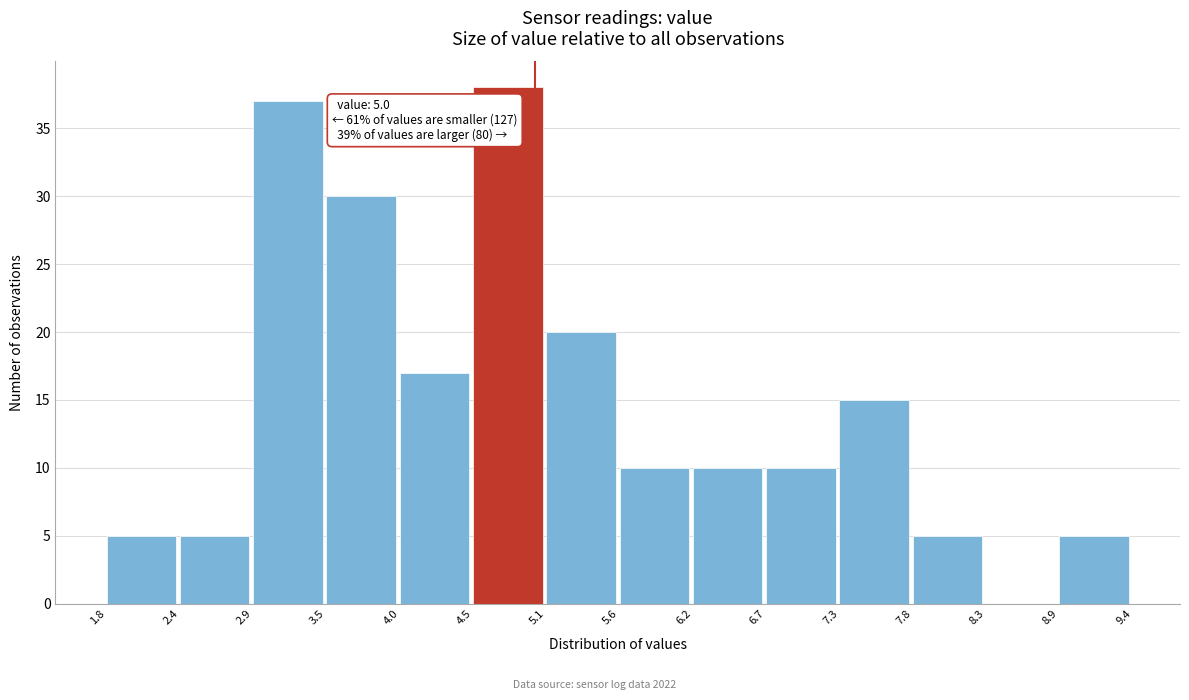

Over which range of the x-axis is the bar tallest?

4.5 to 5.1